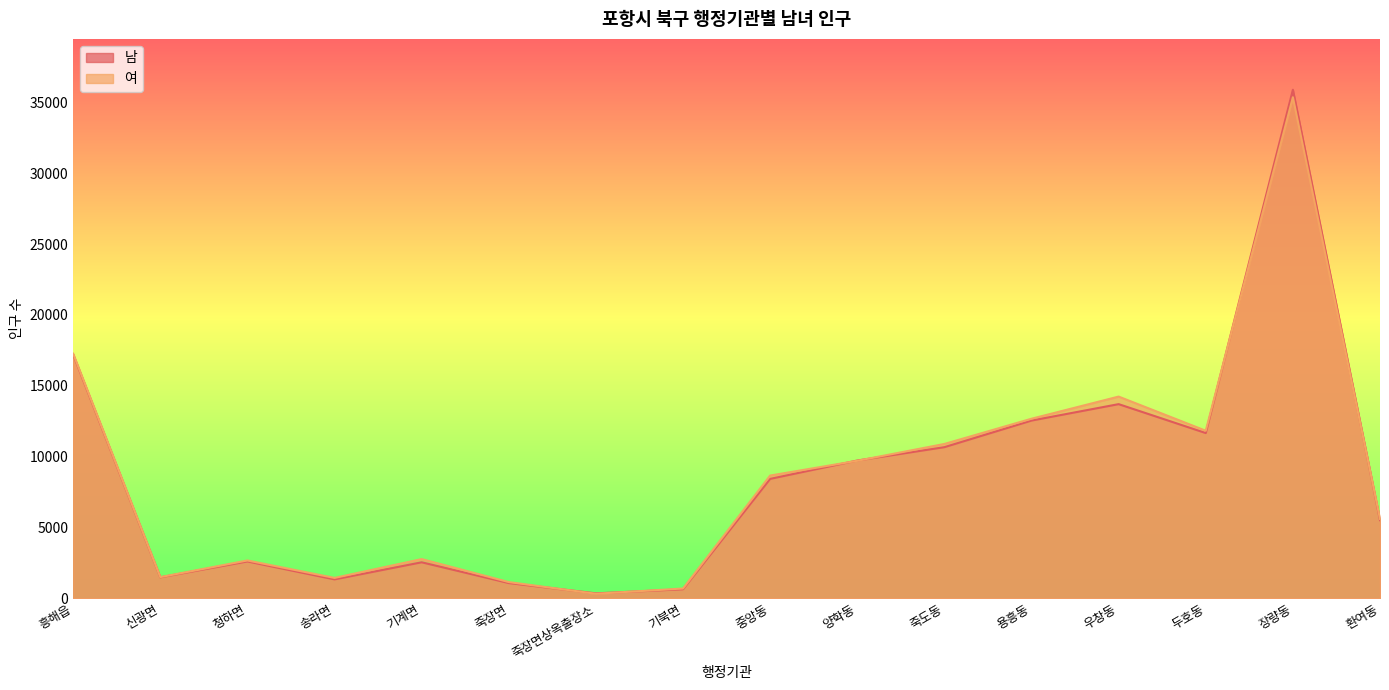

True or false: 여 and 남 cross at least once.

True